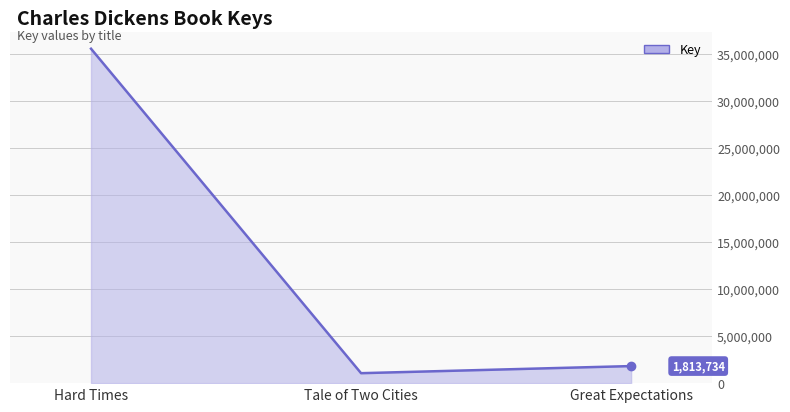

What is the ratio of the value at Hard Times to the value at Tale of Two Cities?

33.6